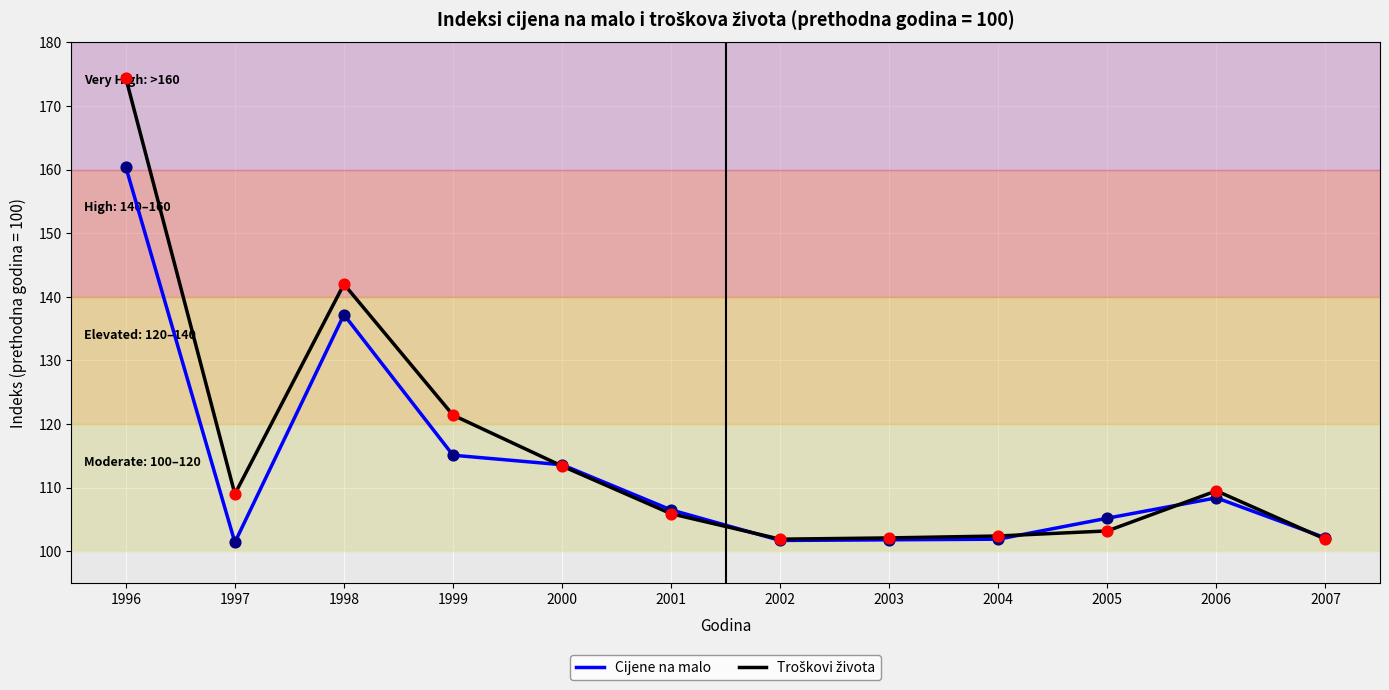

Where is Cijene na malo nearest to the value 130?

1998